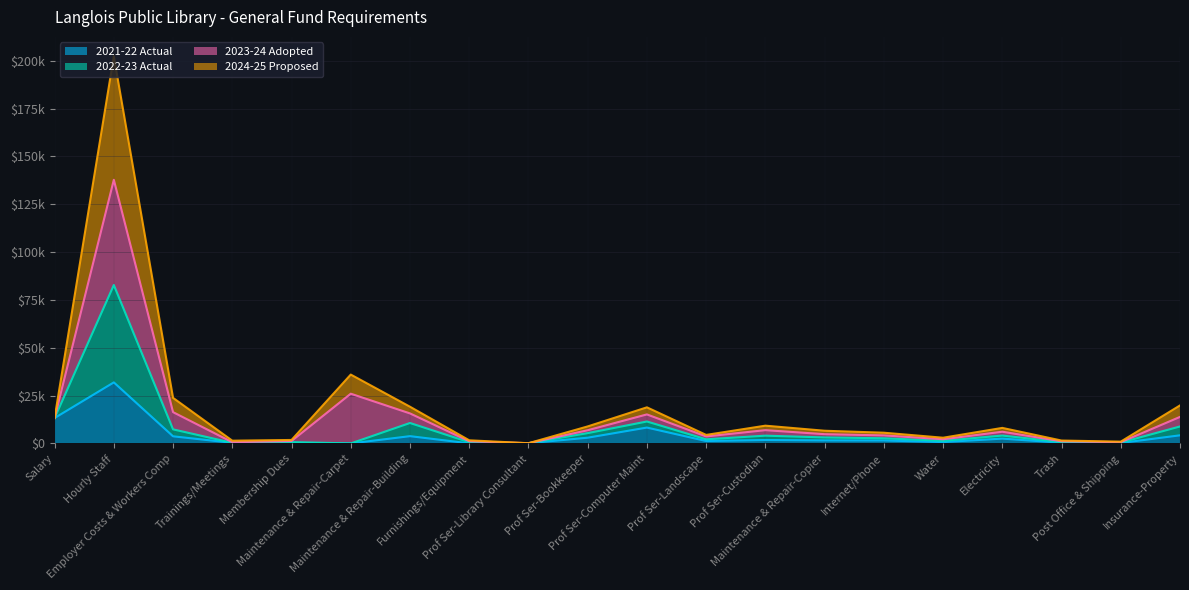

Which category has the lowest value in the 2024-25 Proposed series?

Prof Ser-Library Consultant